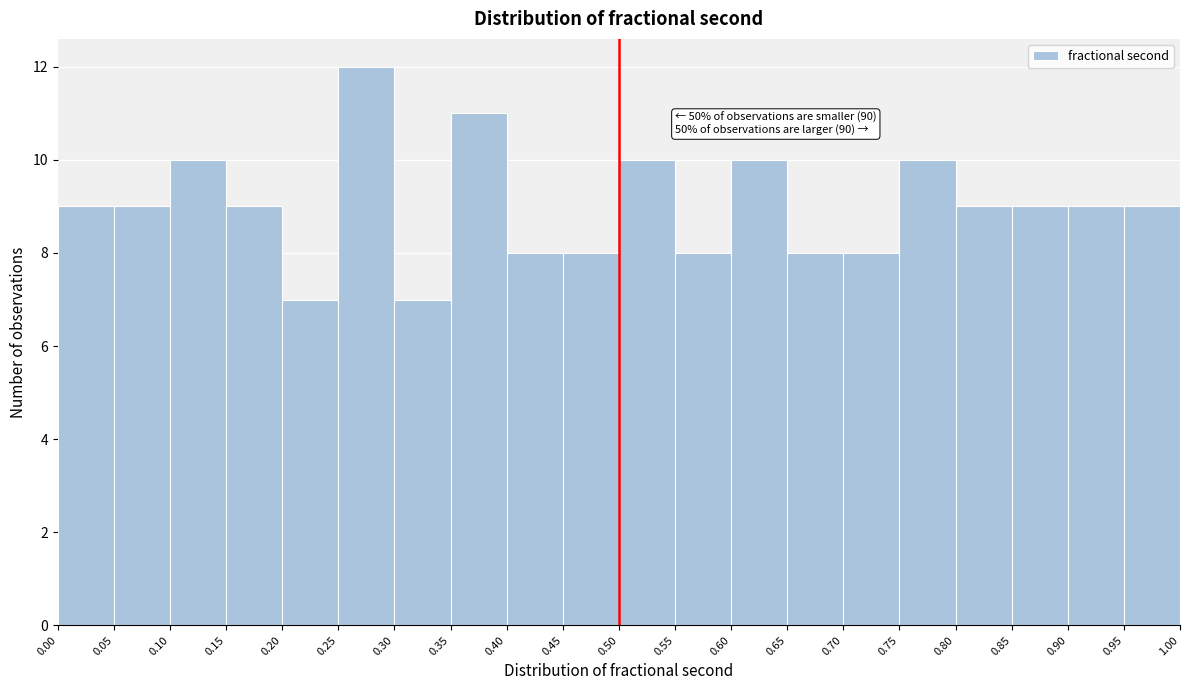

Which range on the x-axis has the tallest bar?

0.25 to 0.30